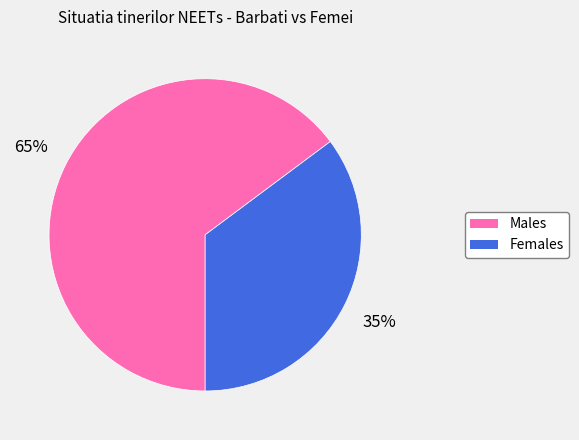

To the nearest percent, what is the average slice percentage?

50%